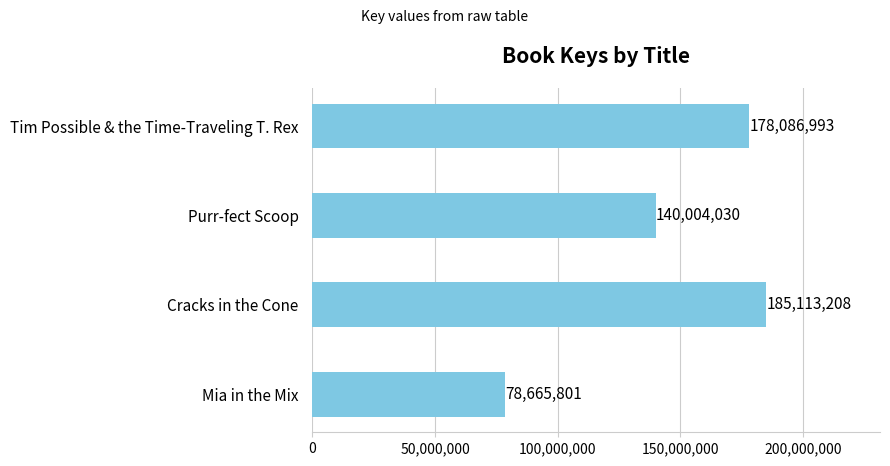

What is the label of the 2nd bar from the top?

Purr-fect Scoop